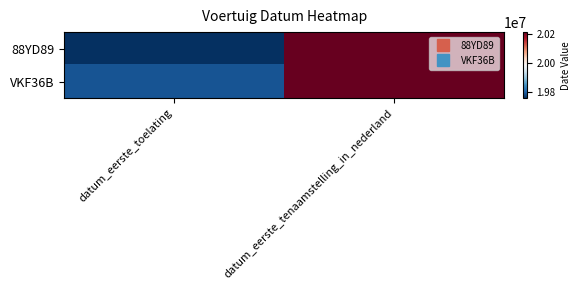

Which label corresponds to the largest value in the chart?

datum_eerste_tenaamstelling_in_nederland